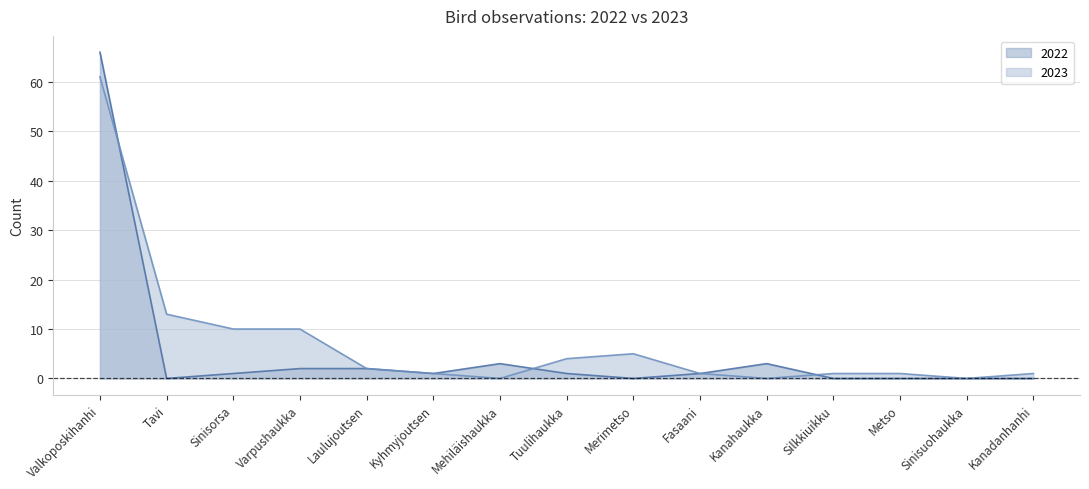

How many series are shown in this chart?

2